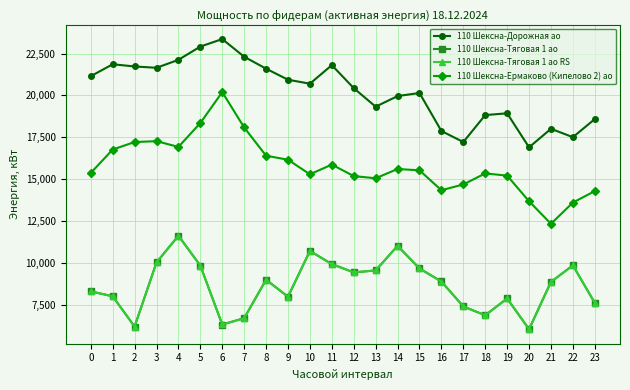

What is the value of the 110 Шексна-Тяговая 1 ао RS point at the 9th from the left?

8989.2